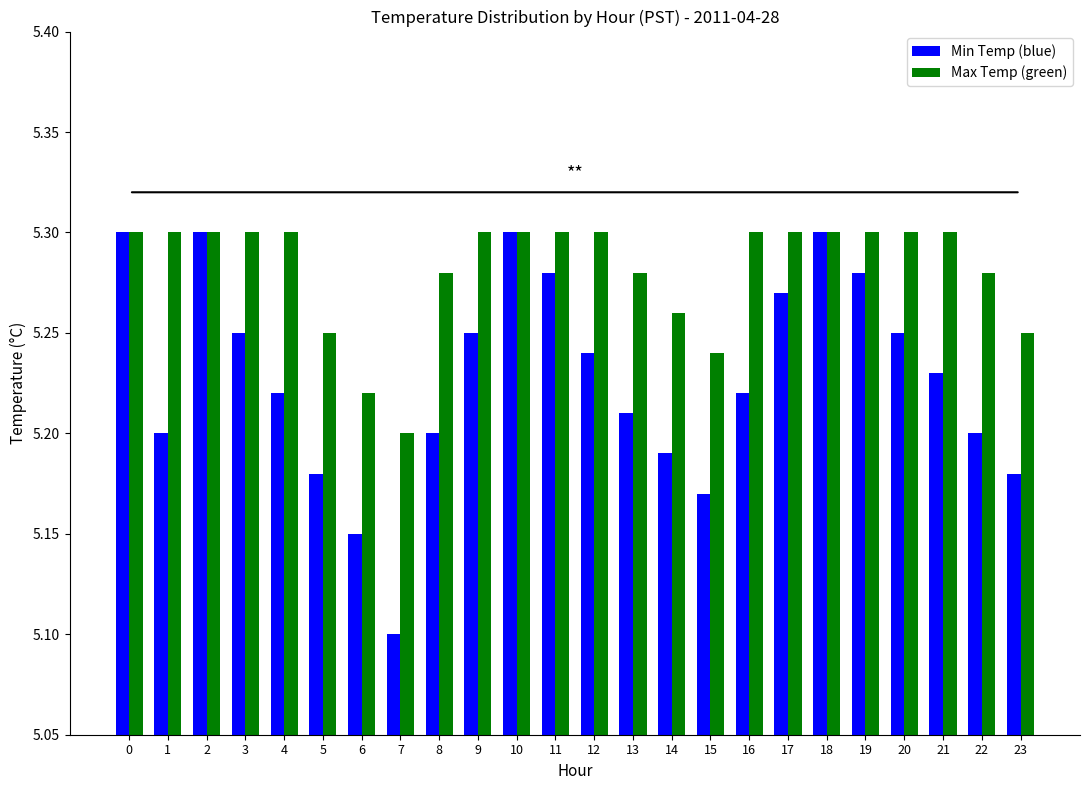

Are the bars horizontal?

No